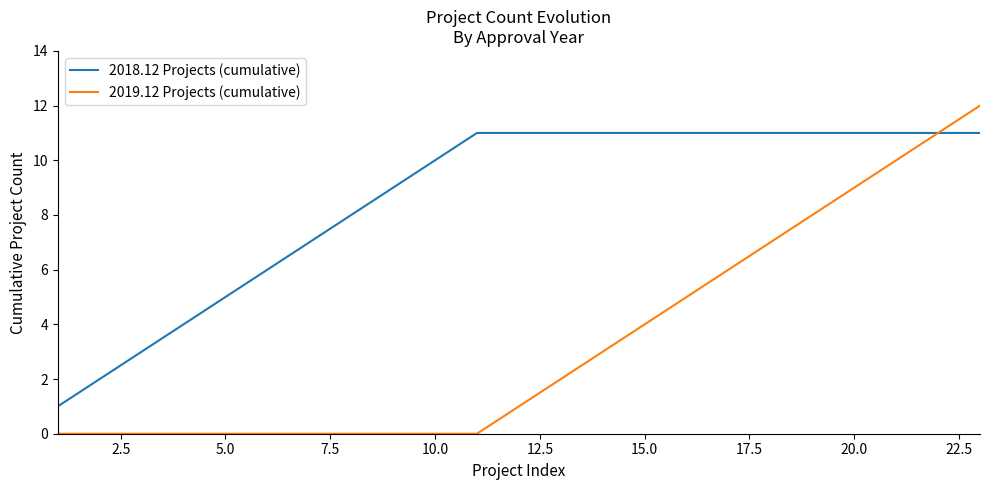

List the series in order of their peak value, highest first.

2019.12 Projects (cumulative), 2018.12 Projects (cumulative)